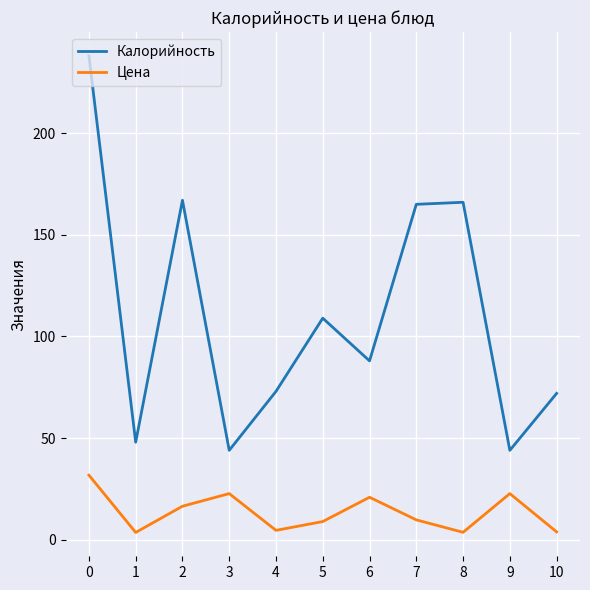

True or false: Цена and Калорийность intersect in this chart.

False